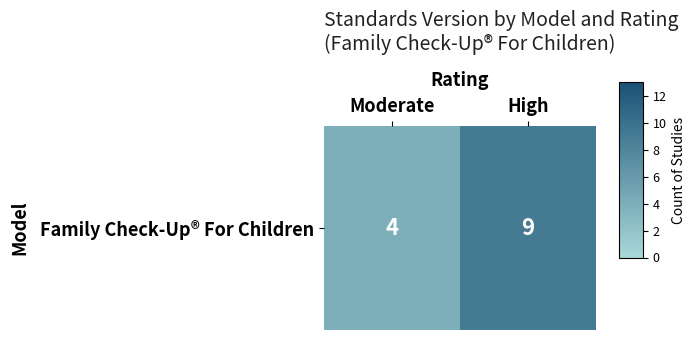

Approximately how many times larger is the value at High compared to Moderate?

2.2